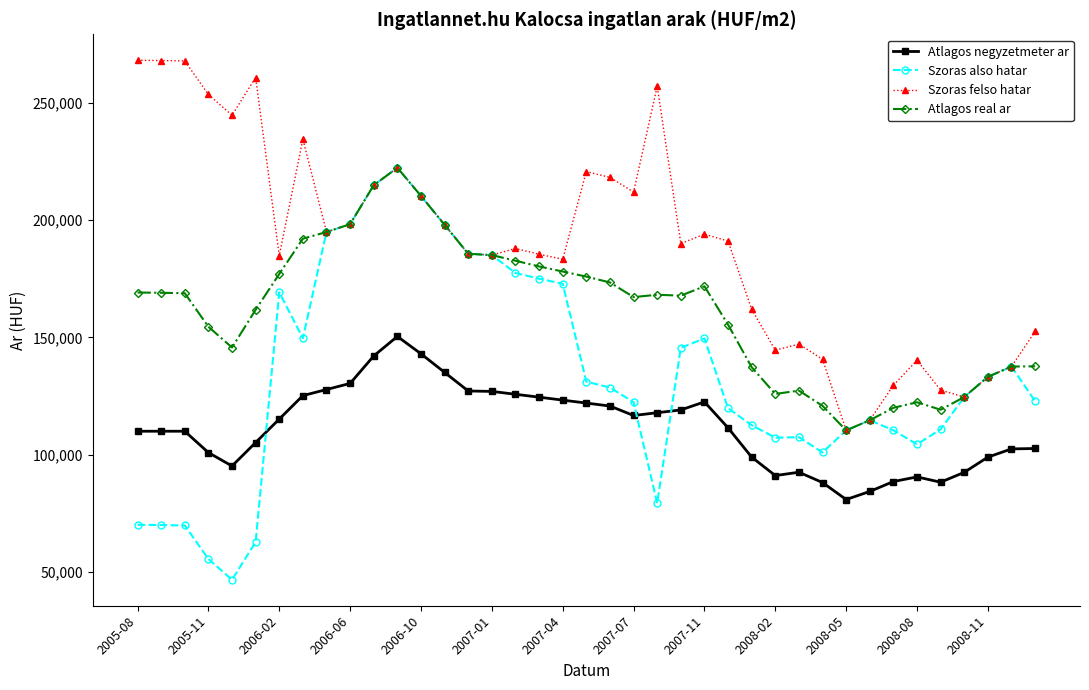

What is the greatest value displayed?

268122